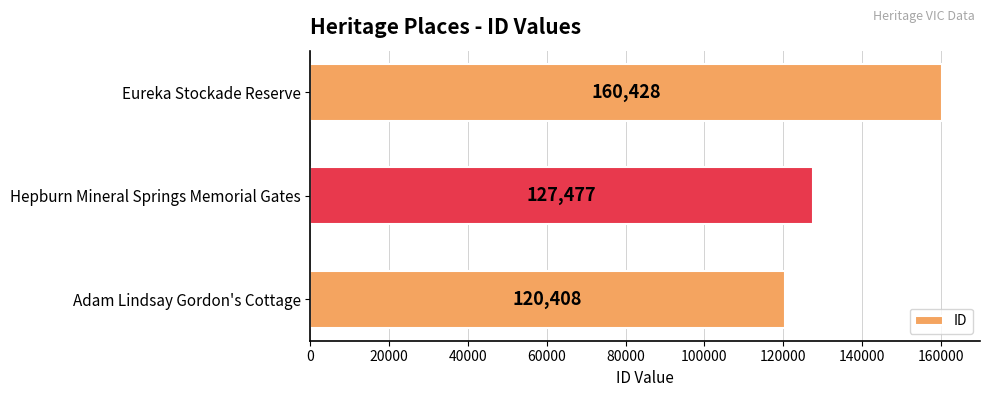

Are the bars grouped side by side (vs. stacked)?

No